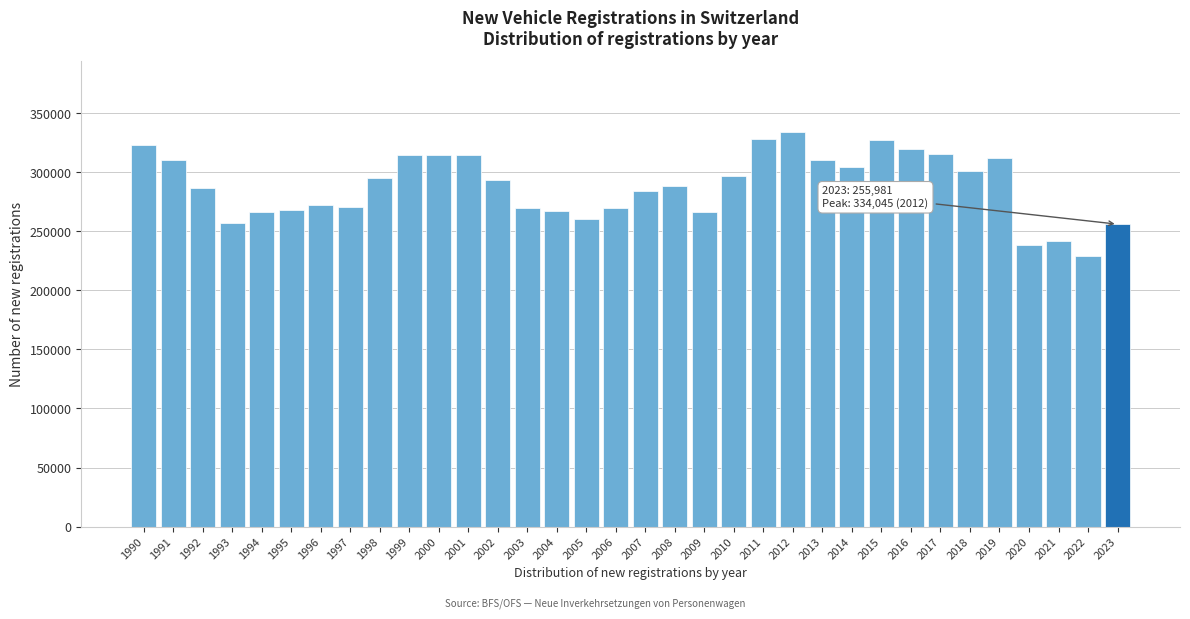

What is the value of the 30th bar from the left?

312377